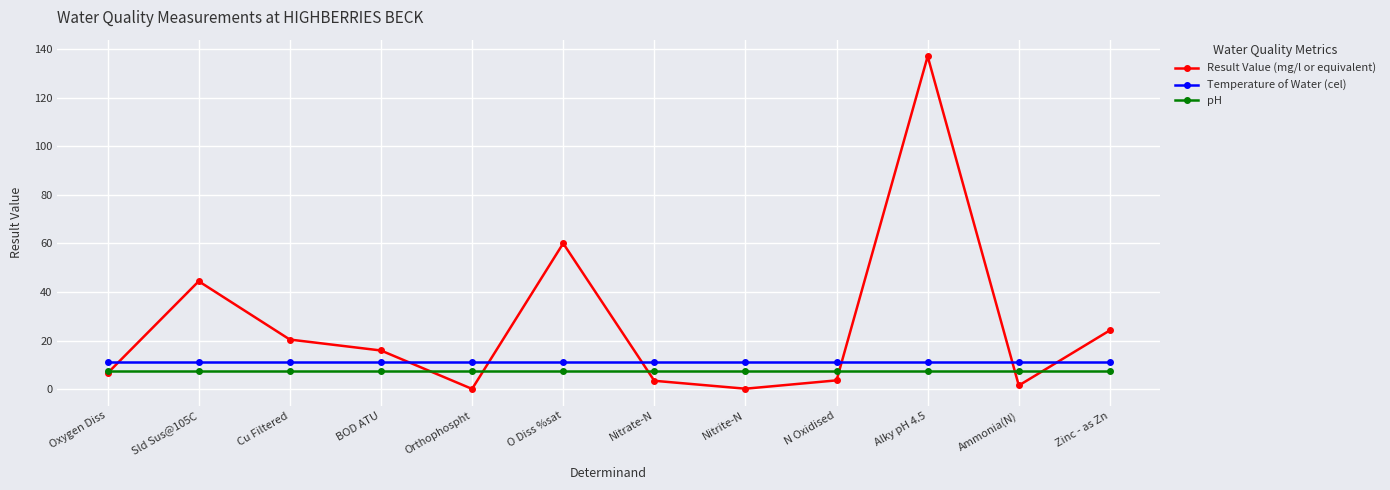

What value does the Temperature of Water (cel) series have at Cu Filtered?

11.3